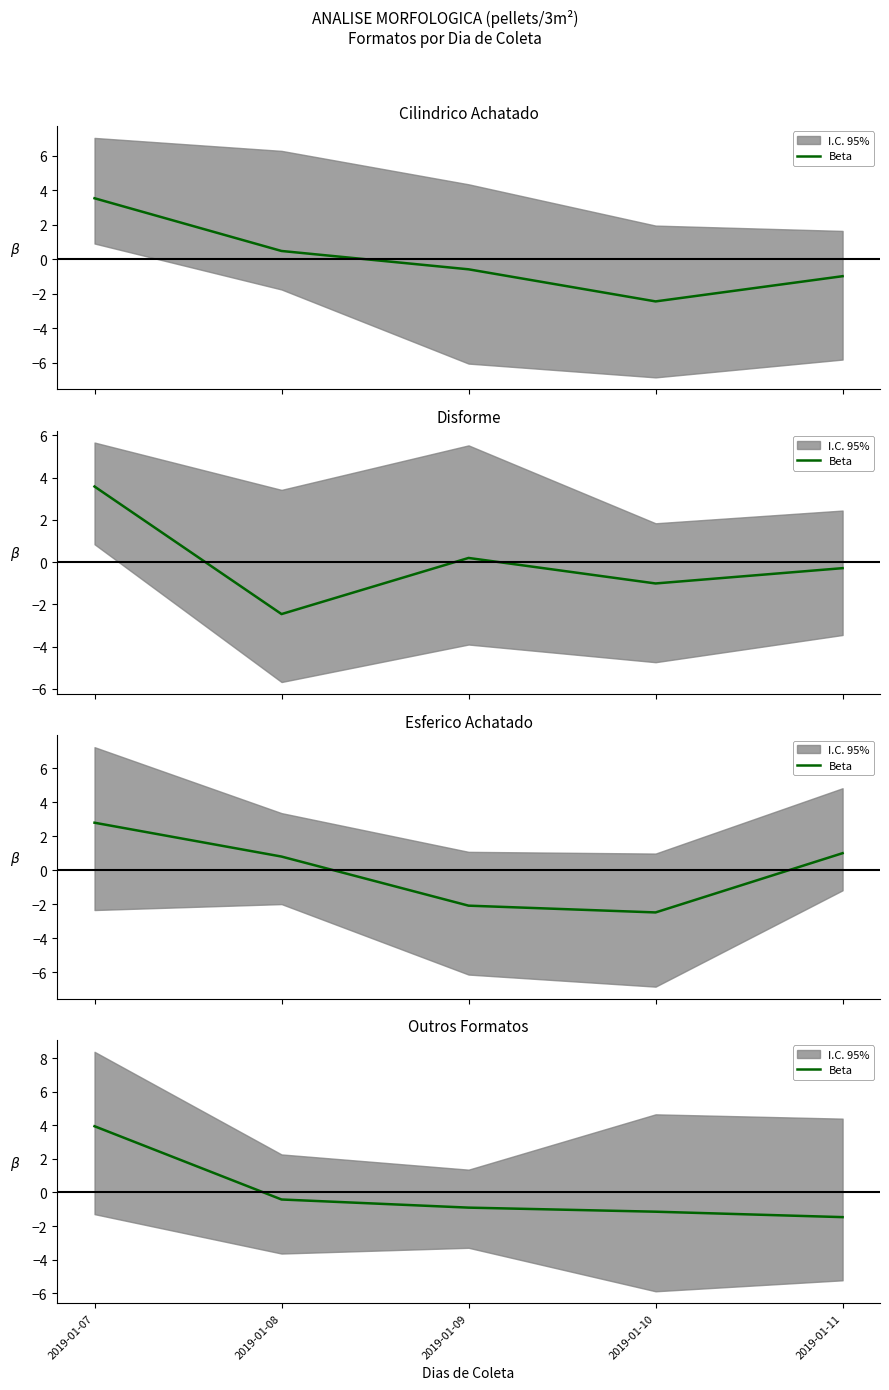

Rank the categories by value from lowest to highest.

2019-01-11, 2019-01-10, 2019-01-09, 2019-01-08, 2019-01-07